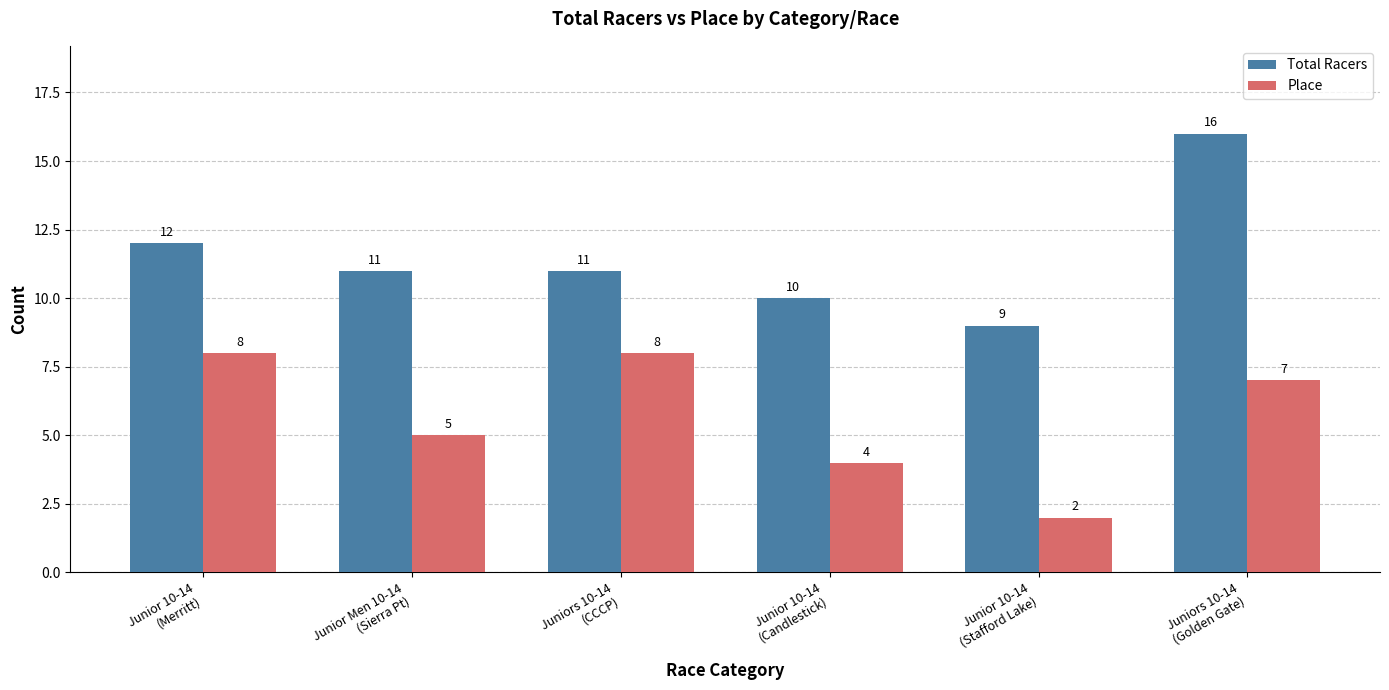

What is the highest value of the Place series?

8